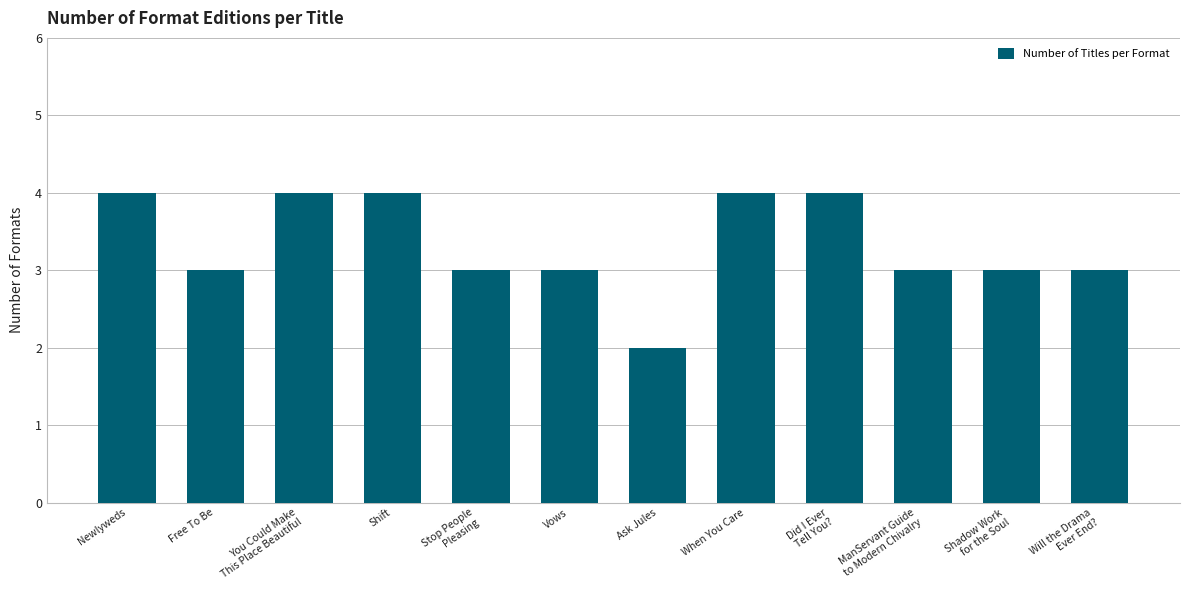

How many data points does each series have?

12